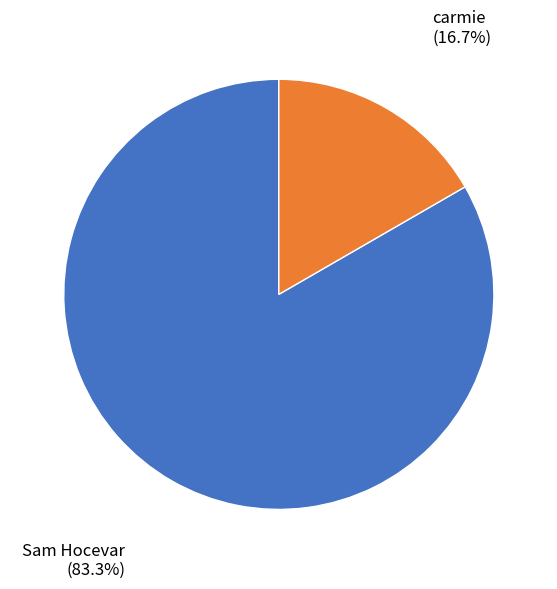

Is there a majority slice in this chart?

Yes